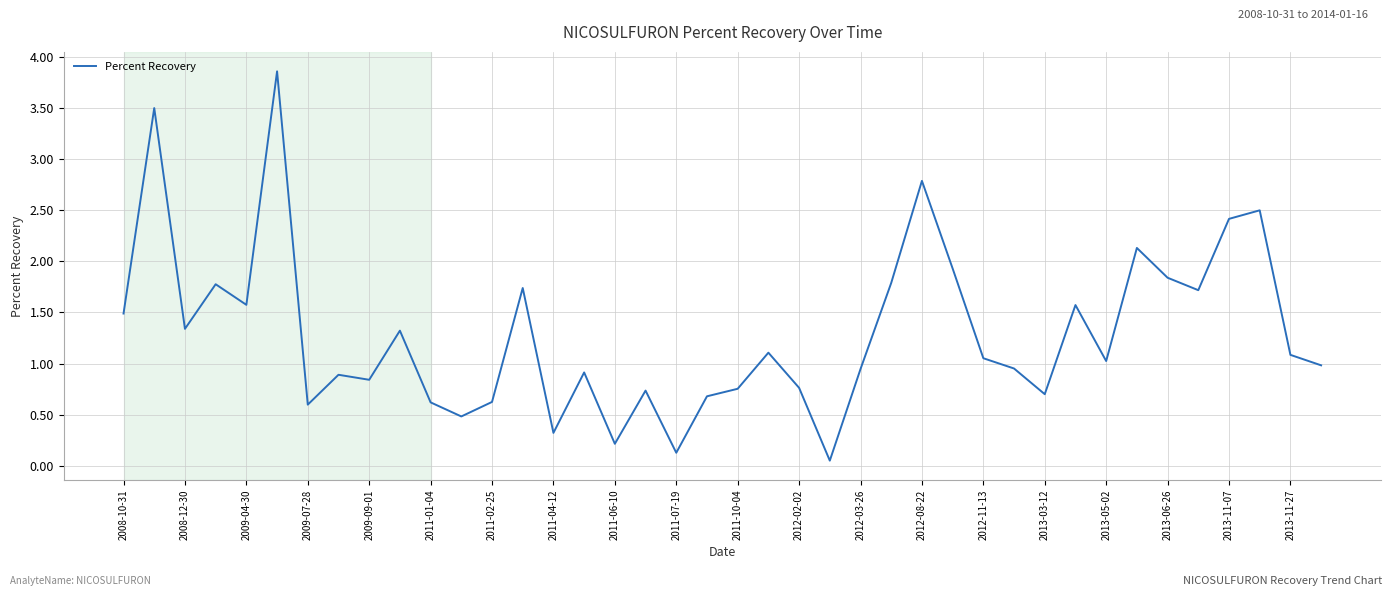

What is the difference between the maximum and minimum values?

3.8